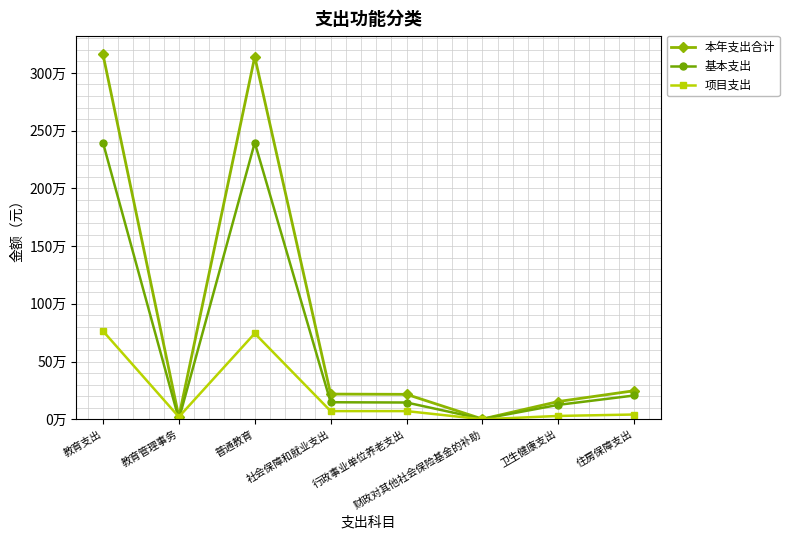

Does the chart have visible grid lines?

Yes